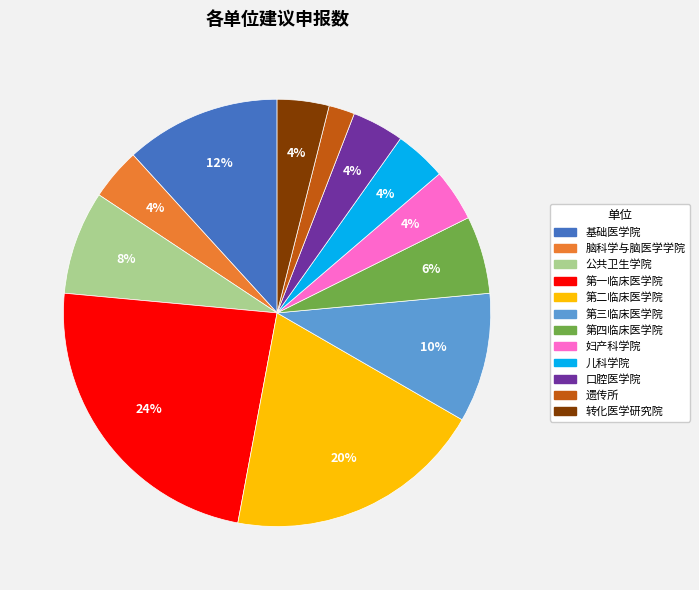

What percentage is the 第三临床医学院 slice, to the nearest percent?

10%